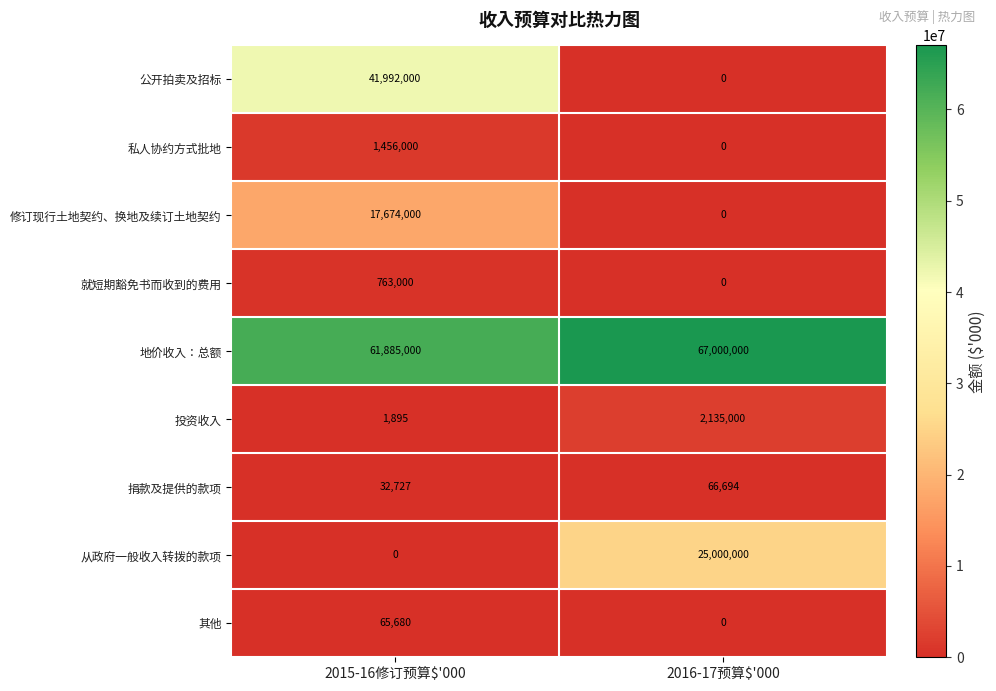

What is the difference between the highest and lowest values at 2016-17预算$'000?

67000000